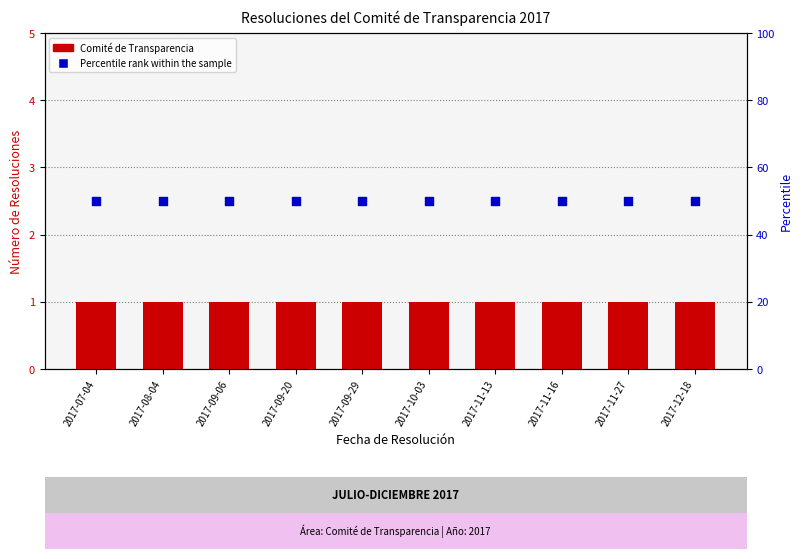

Which series has the largest total across all categories?

Percentile rank within the sample